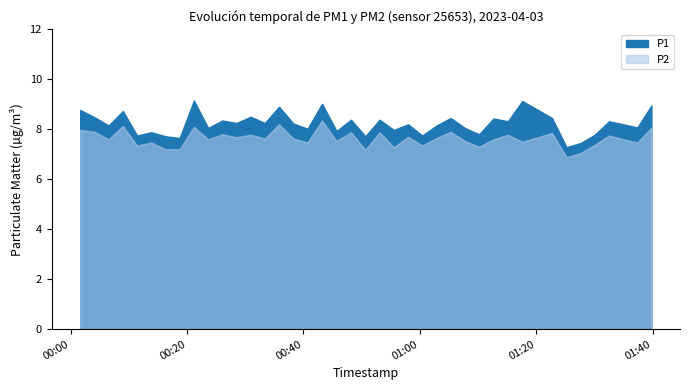

What is the total value across all series at 15?

15.9